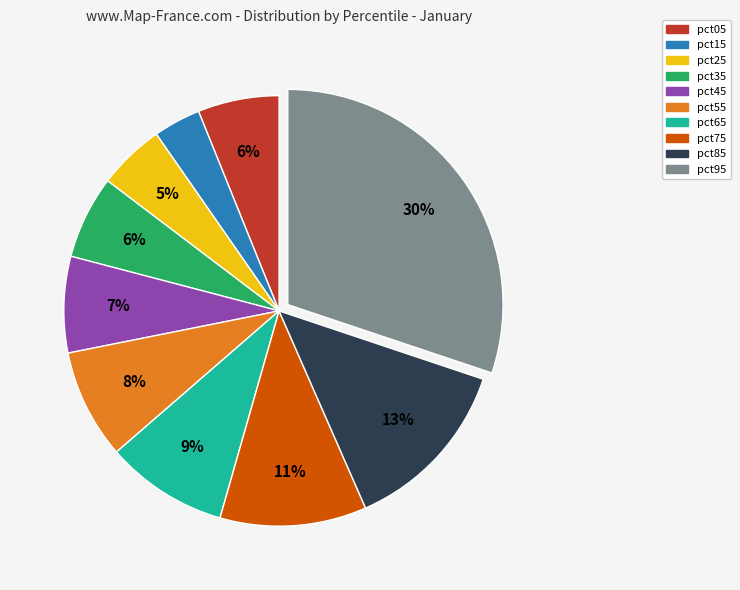

Is pct05 the majority of the pie?

No